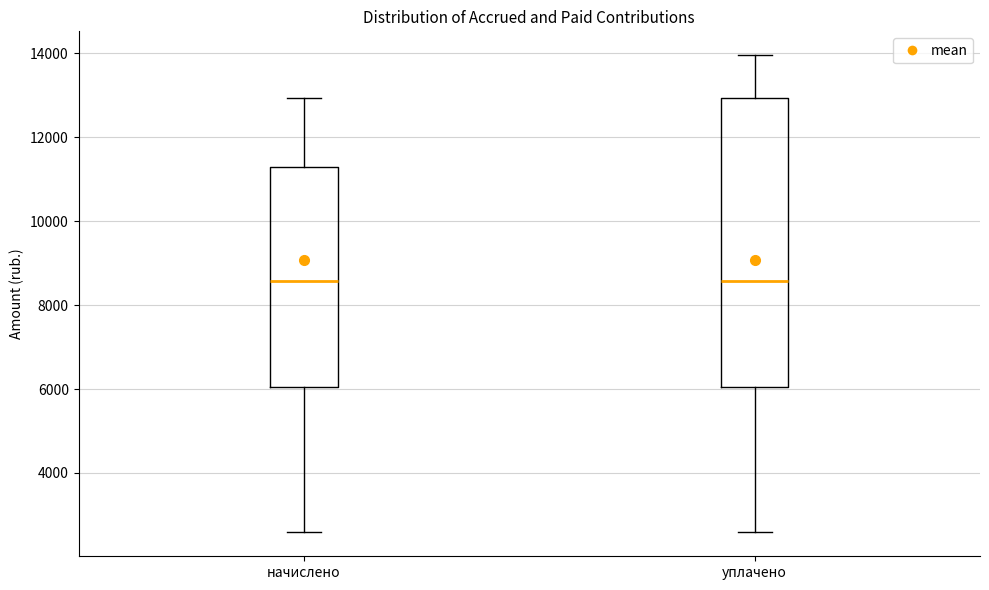

Reading left to right, read every box against the y-axis: the position of its median line, the range the box covers, and the ends of its whiskers. The values are not printed on the chart, so give them approximately, as read against the axis.

начислено: median 8600, box 6000 to 11200, whiskers 2600 to 13000
уплачено: median 8600, box 6000 to 13000, whiskers 2600 to 14000